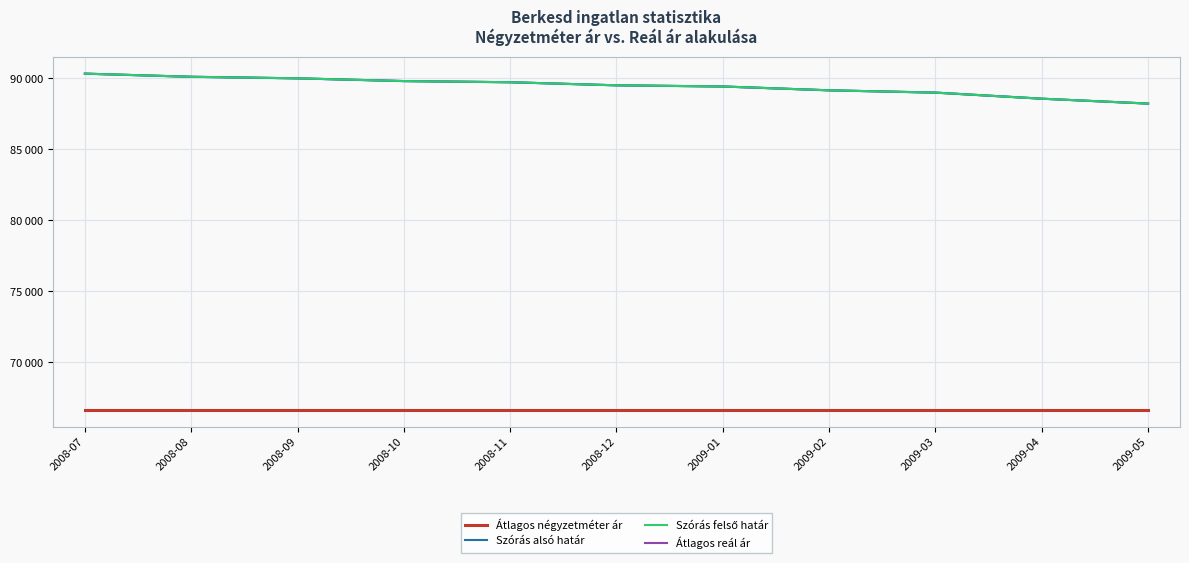

What is the maximum value shown in the chart?

90324